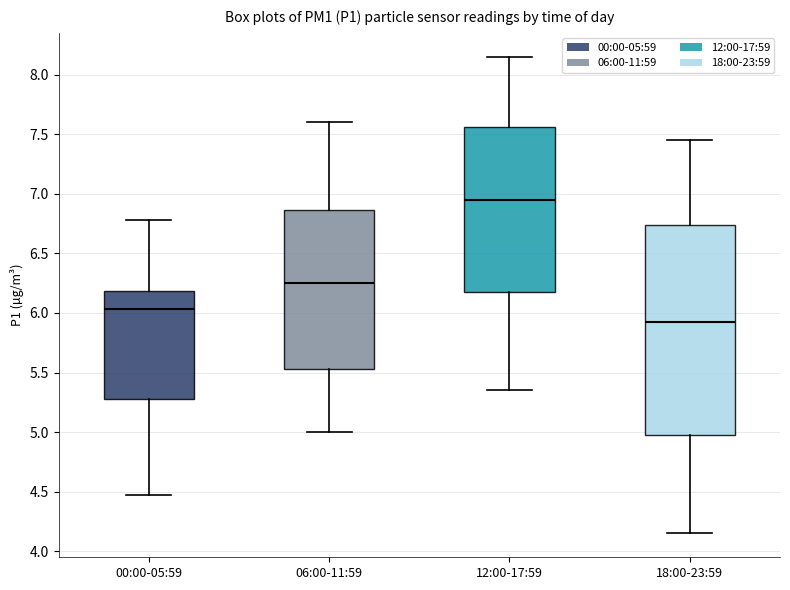

Where does the median line of the box for 06:00-11:59 sit on the y-axis? The values are not printed on the chart, so give them approximately, as read against the axis.

6.25